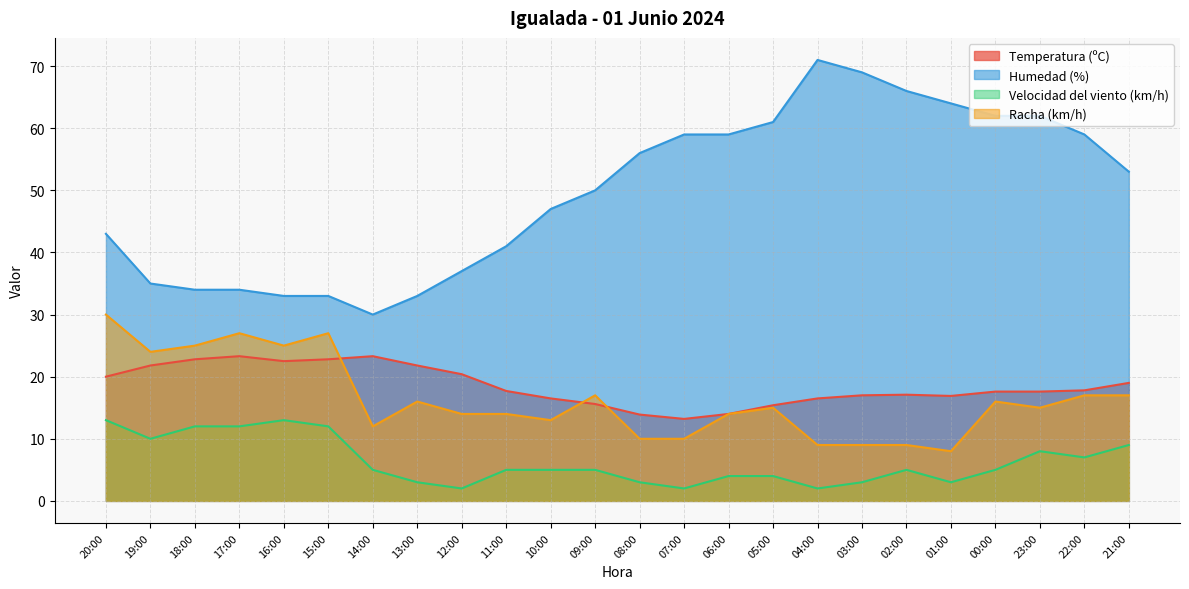

How many data points in Velocidad del viento (km/h) are above 5?

9